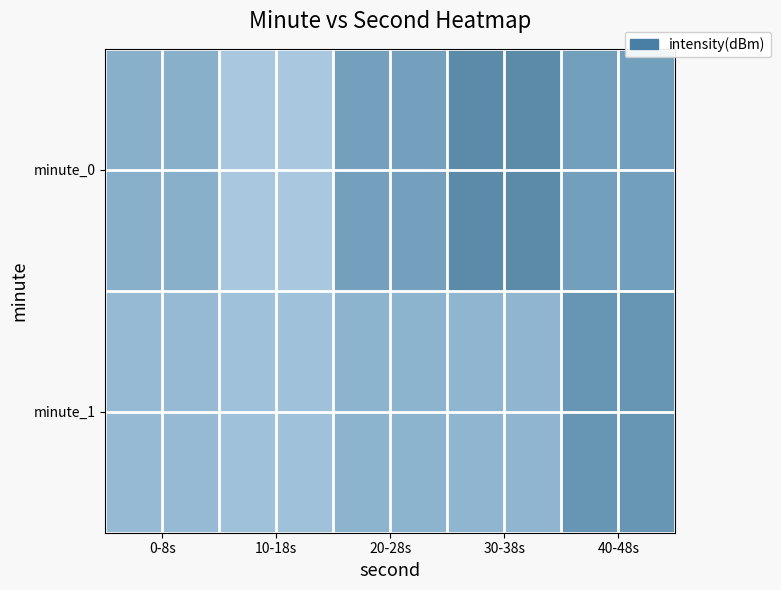

At which category is the sum across all series the highest?

40-48s